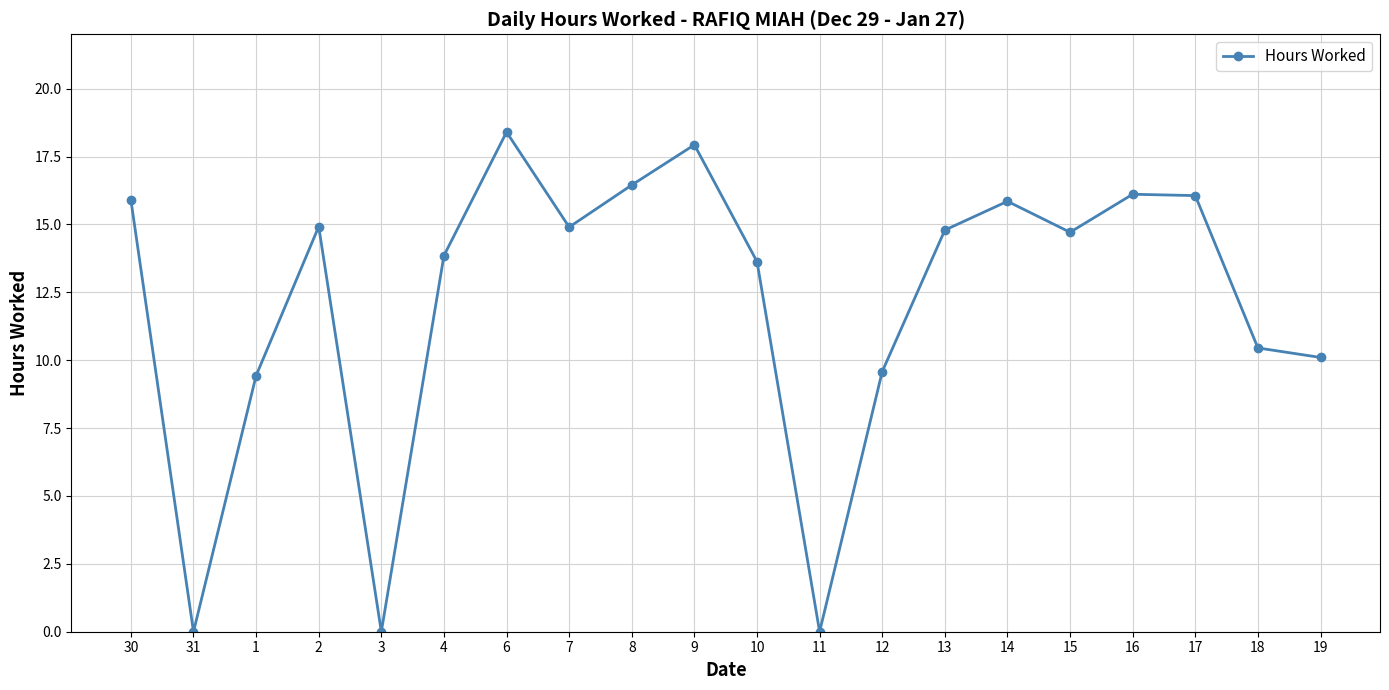

What is the difference between the second highest and second lowest values?

17.9